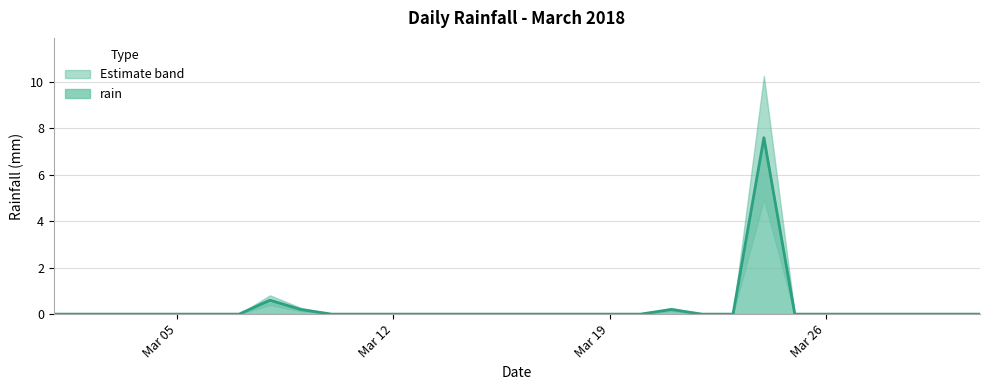

What is the average value?

0.3